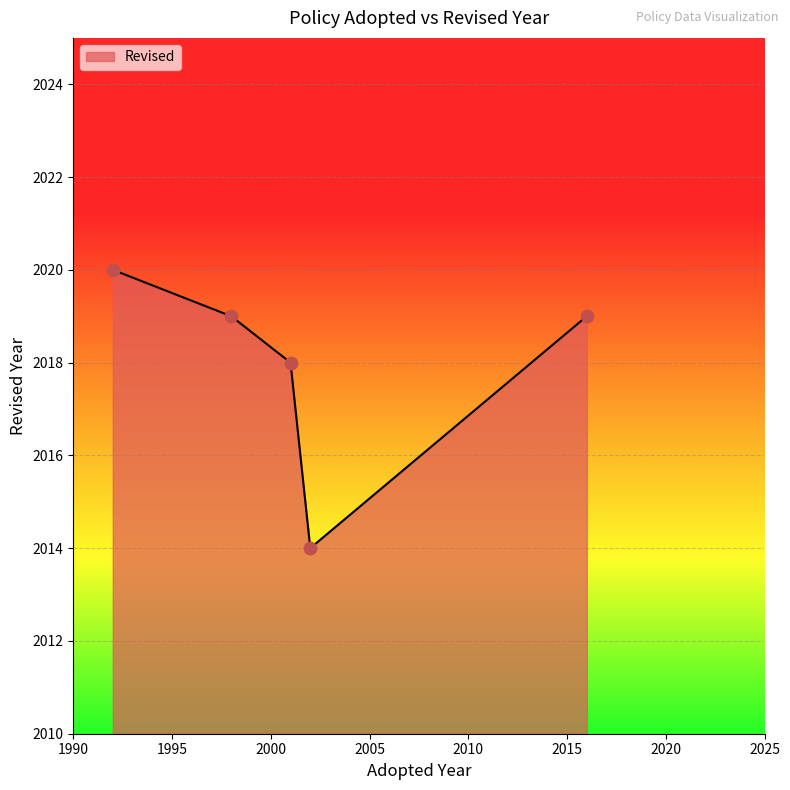

What is the maximum value shown in the chart?

2020